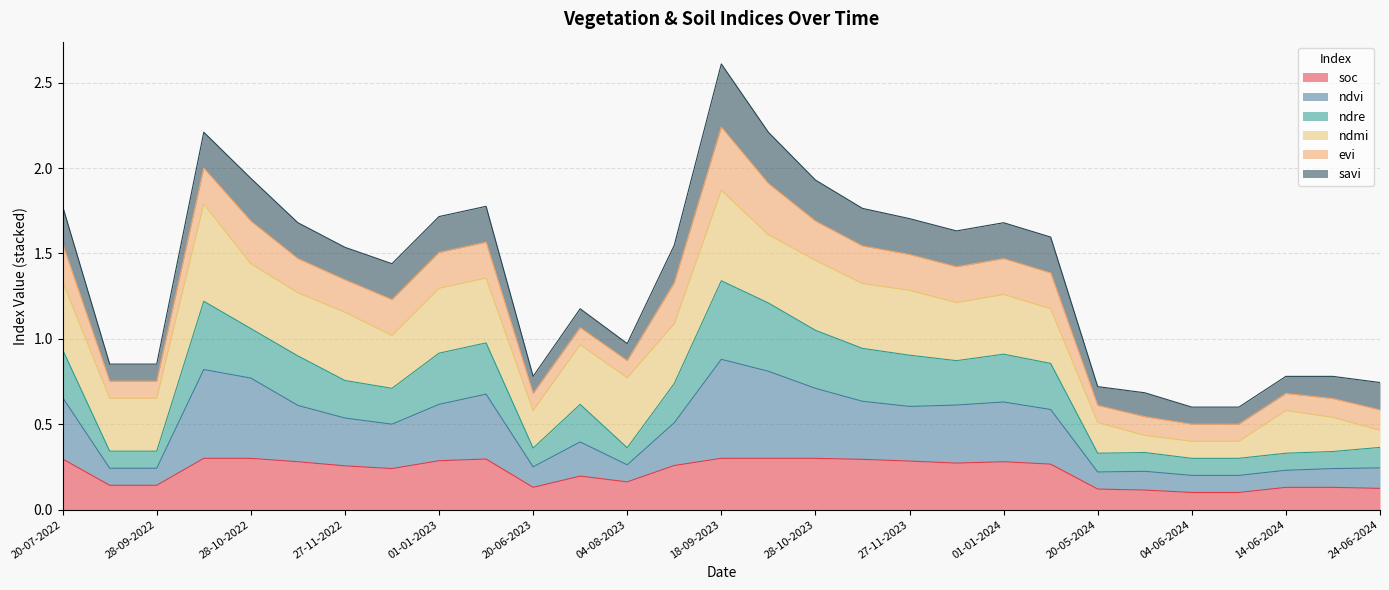

At which category is the sum across all series the highest?

18-09-2023